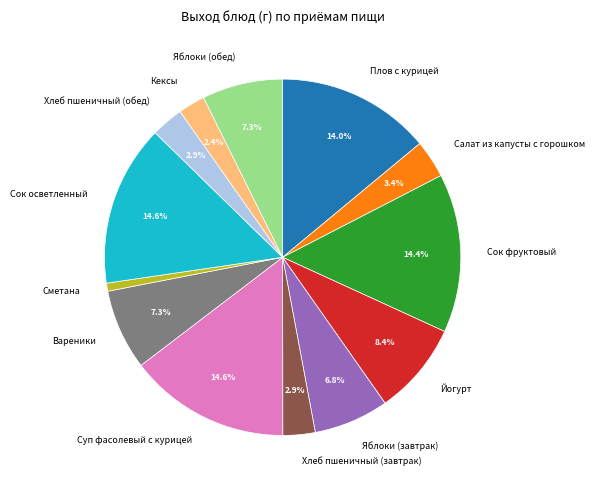

Which has a higher value, Плов с курицей or Сок осветленный?

Сок осветленный